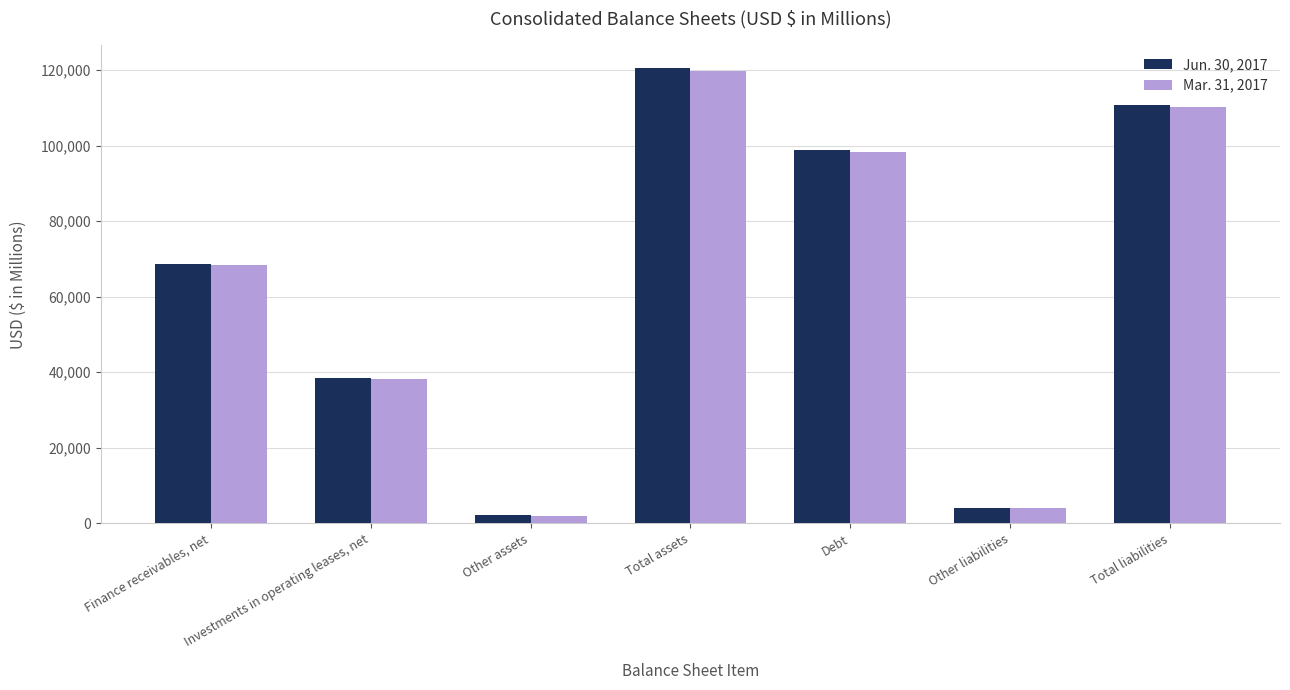

The value of Jun. 30, 2017 at Investments in operating leases, net is 55901. True or false?

False